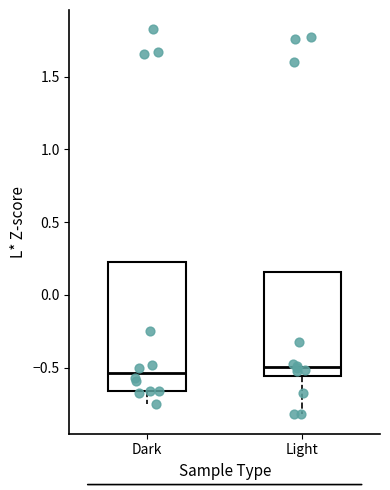

Reading left to right, read every box against the y-axis: the position of its median line, the range the box covers, and the ends of its whiskers. The values are not printed on the chart, so give them approximately, as read against the axis.

Dark: median -0.55, box -0.65 to 0.25, whiskers -0.75 to 0.25
Light: median -0.50, box -0.55 to 0.15, whiskers -0.80 to 0.15